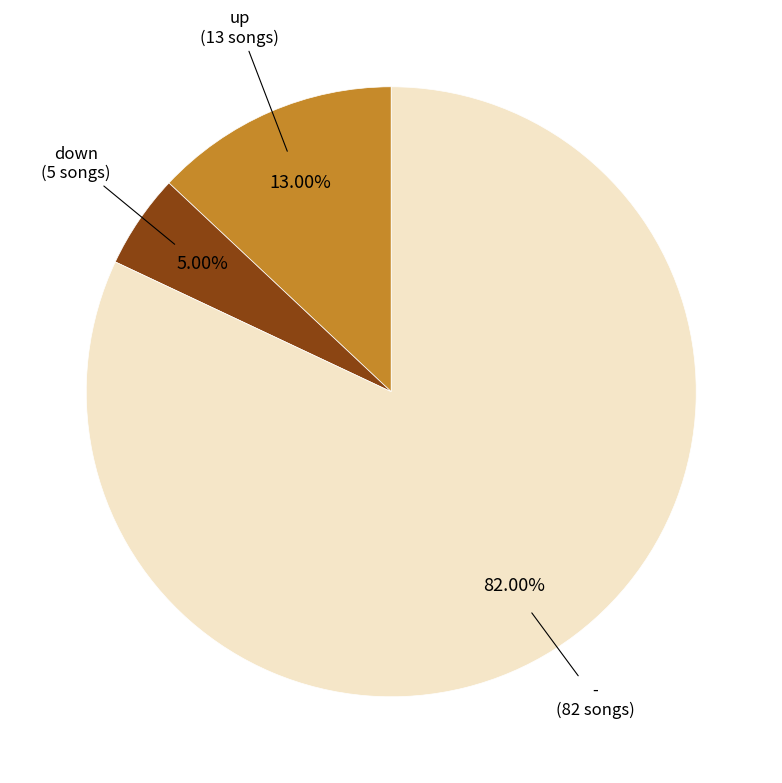

Which category has the smallest portion of the pie?

down